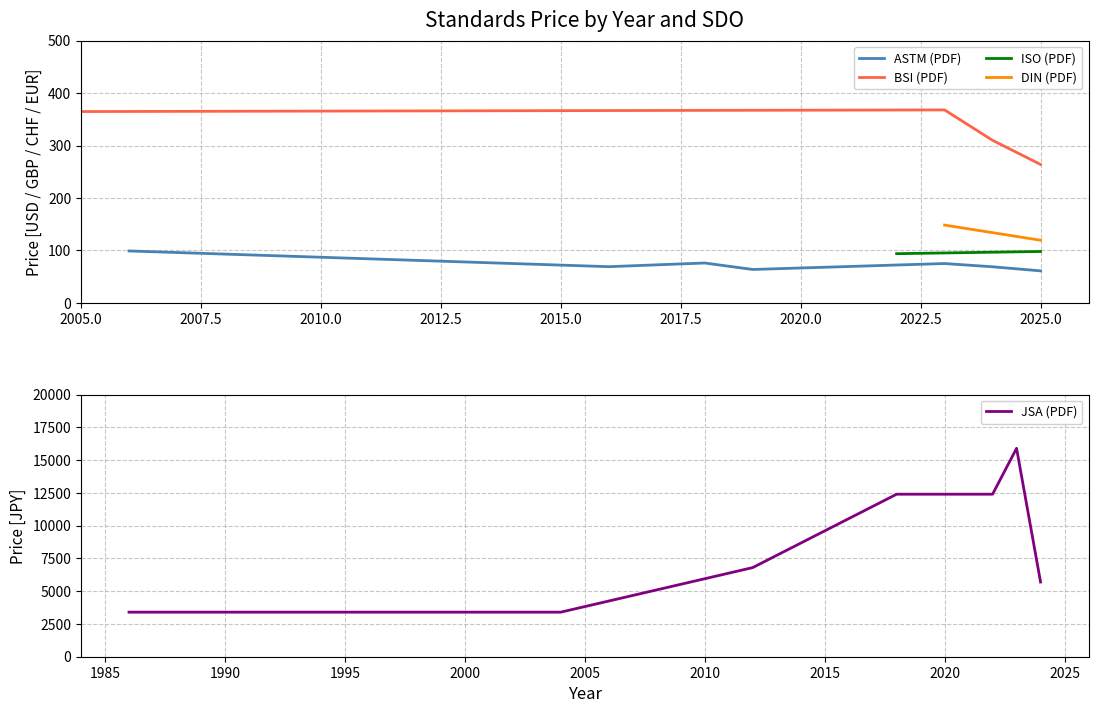

What is the maximum value for ASTM (PDF)?

99.0